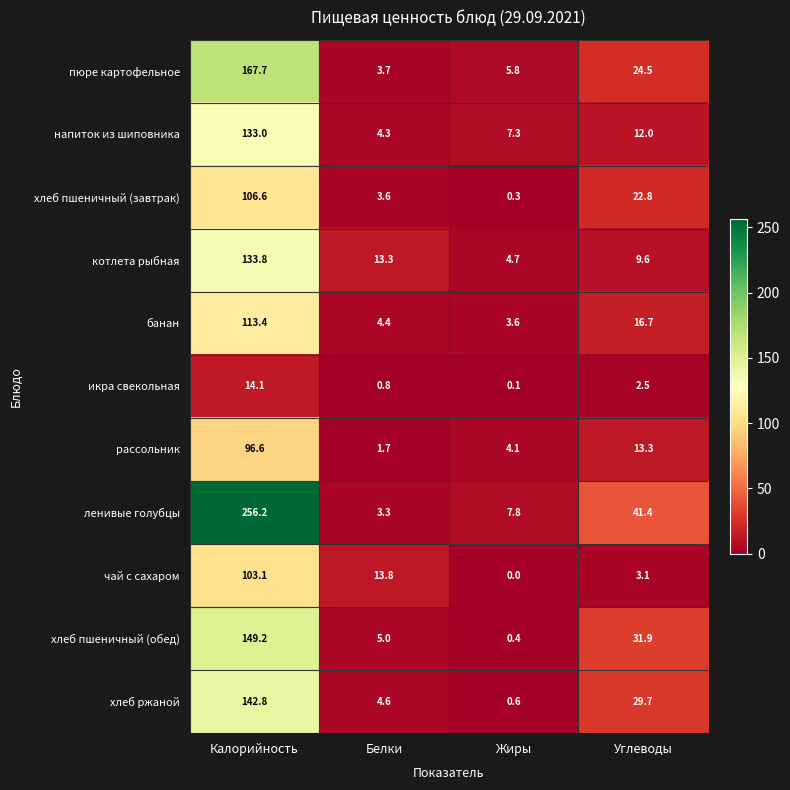

Which category has the lowest value across all series?

Жиры